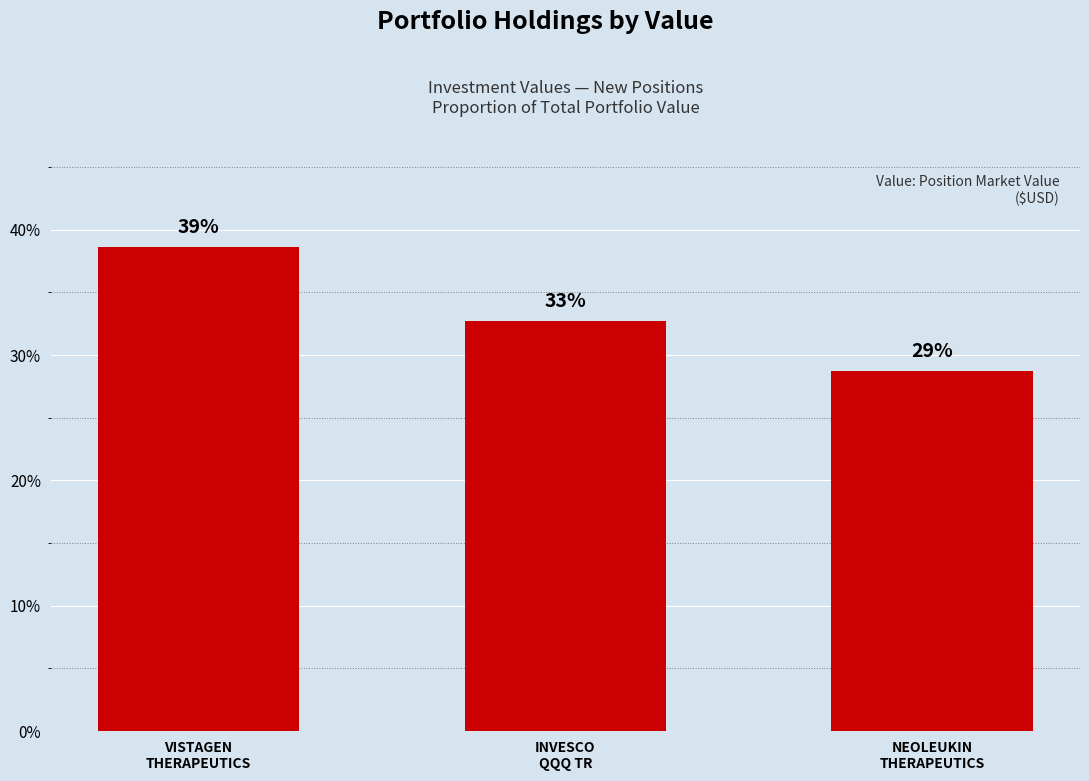

Is it true that the value at NEOLEUKIN
THERAPEUTICS is 28.7?

True